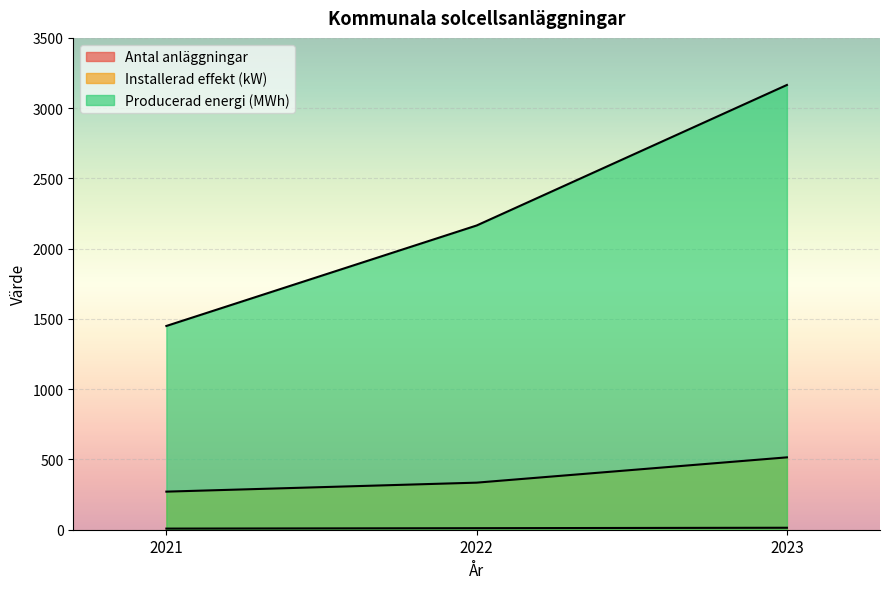

What is the maximum value for Producerad energi (MWh)?

3165